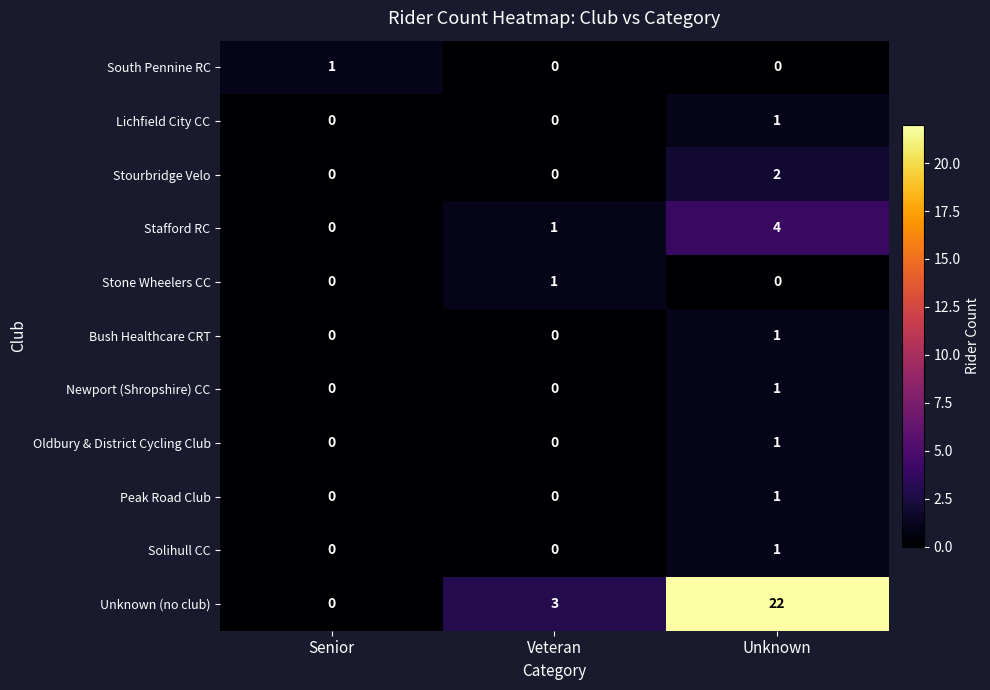

What is the average value of the Unknown (no club) series?

8